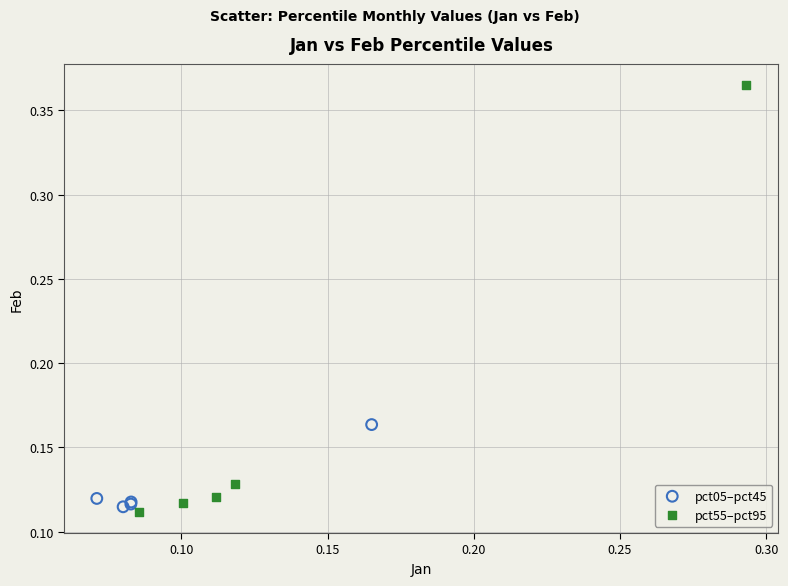

Which series reaches the minimum Y coordinate?

pct55–pct95